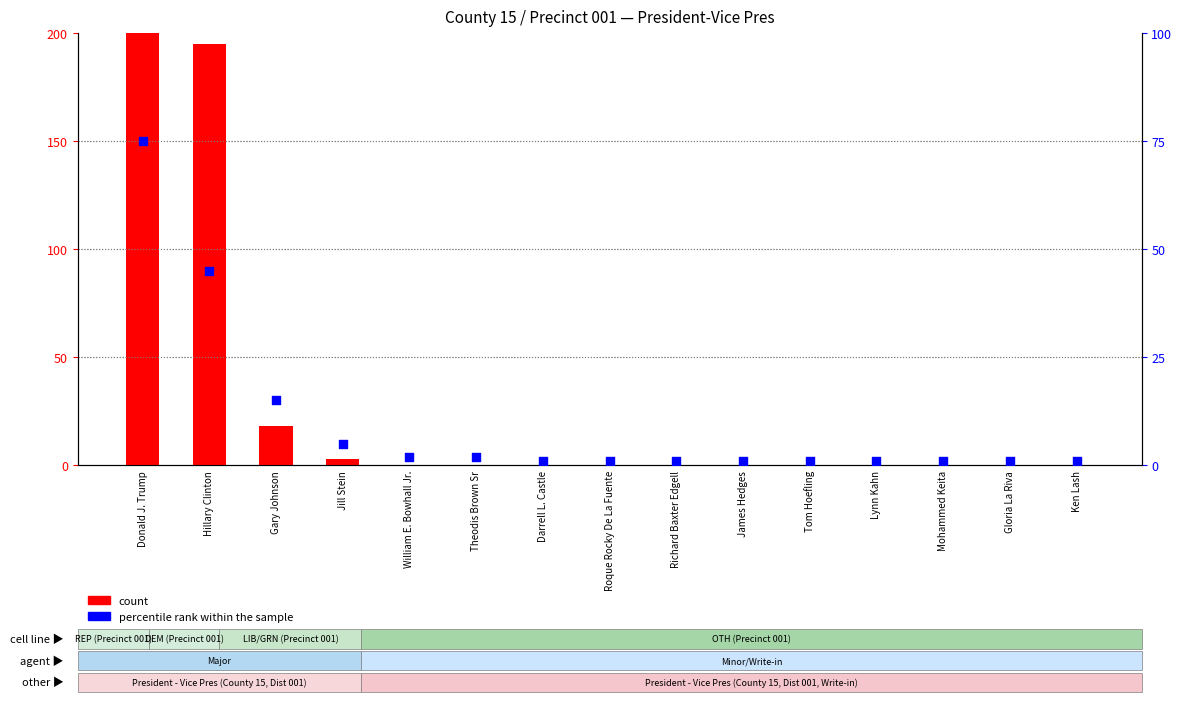

Is the value of percentile rank within the sample at Lynn Kahn greater than the value of count at Hillary Clinton?

No